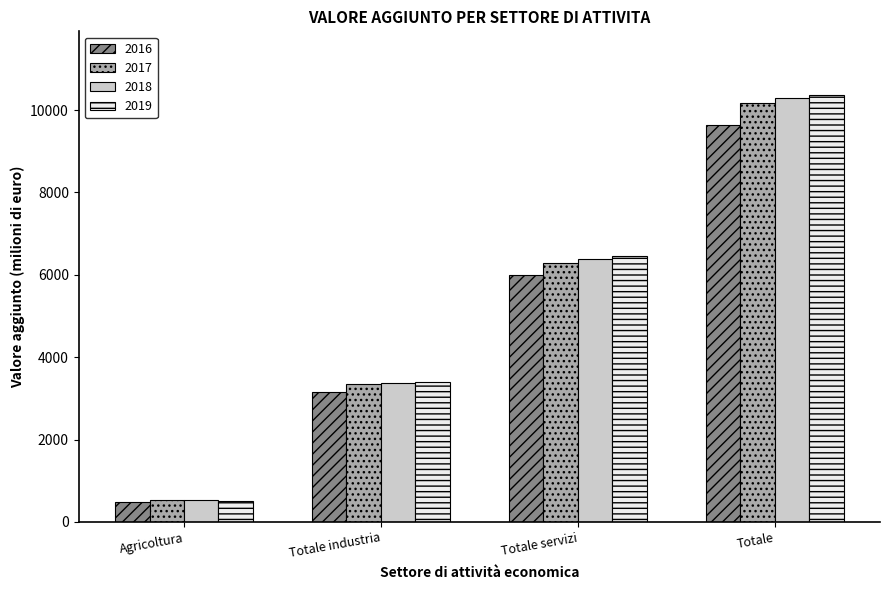

Which series changed the most between Agricoltura and Totale?

2019